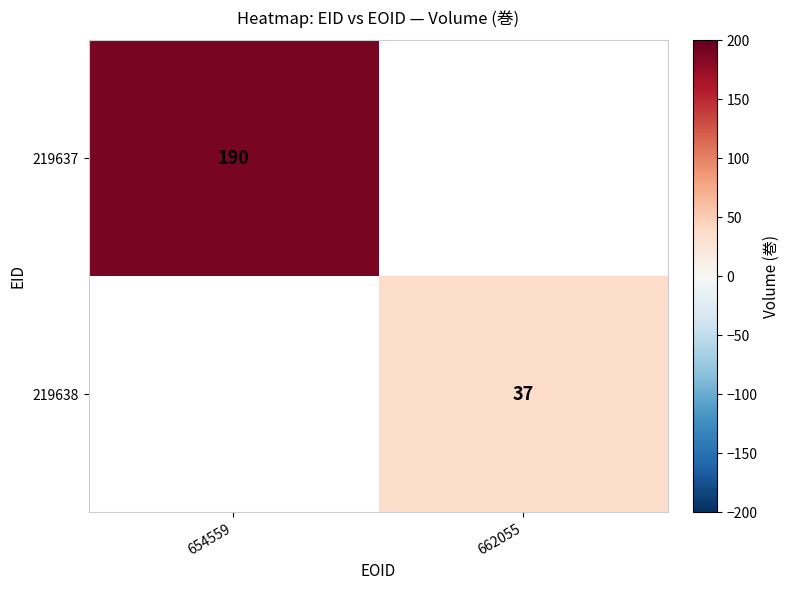

The 219637 series shows 190 at 654559. True or false?

True